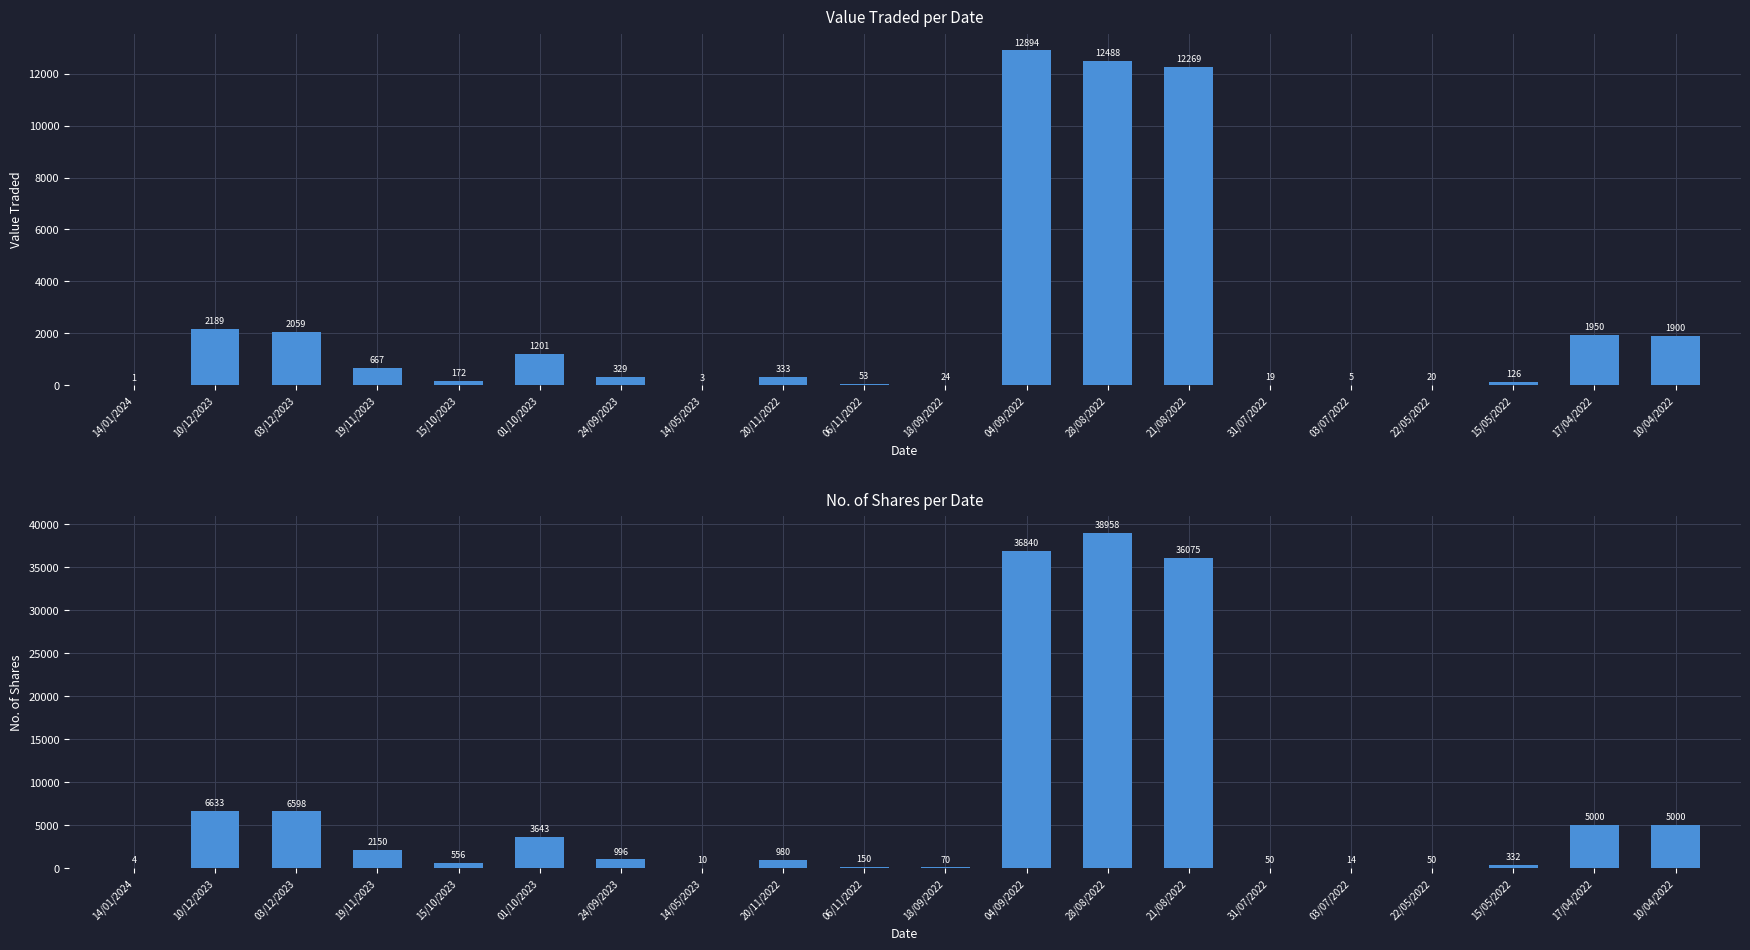

How many values in the No. of Shares series exceed 996?

9